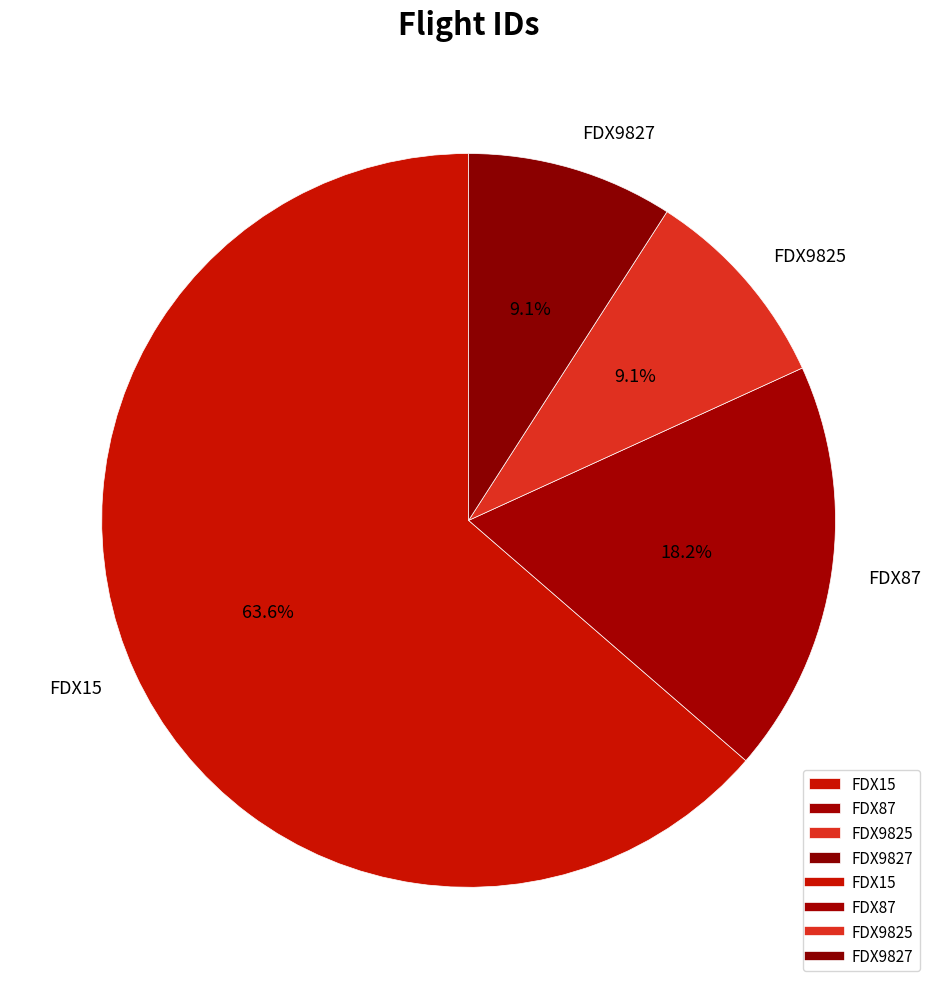

Which has a higher value, FDX9827 or FDX87?

FDX87